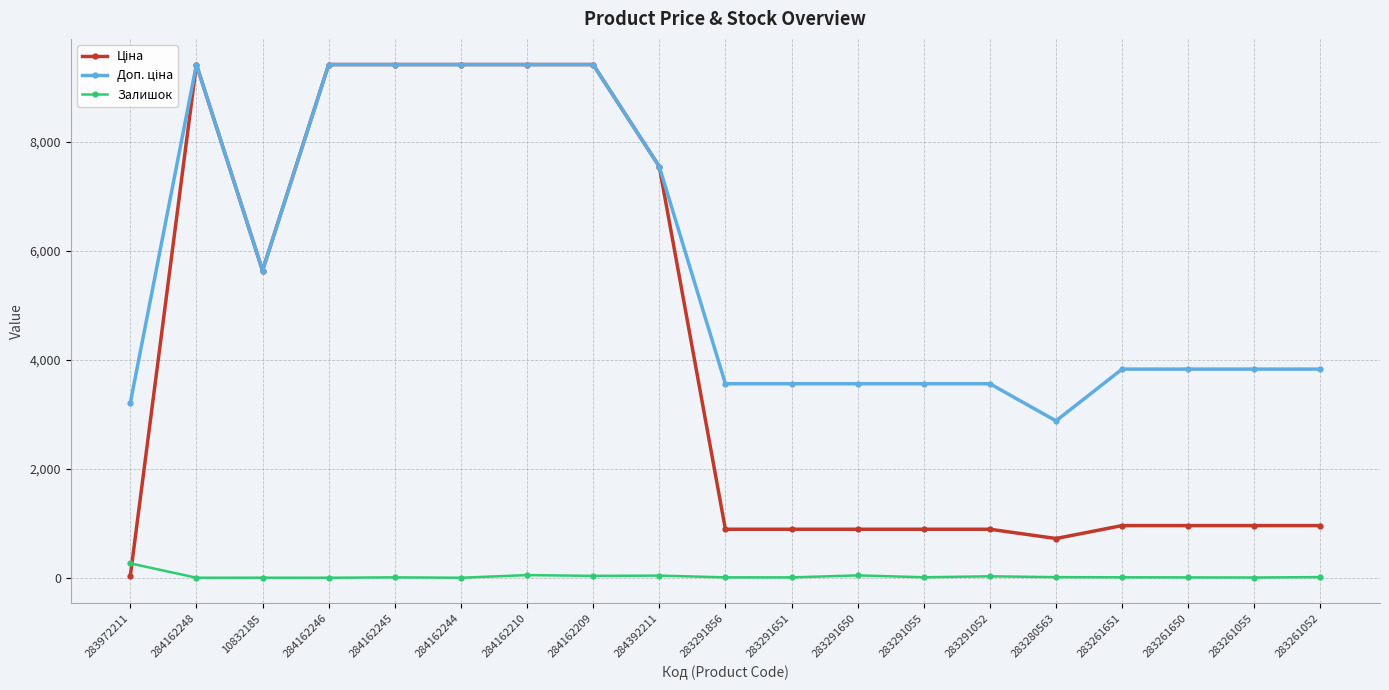

What position from the right is 283291052?

6